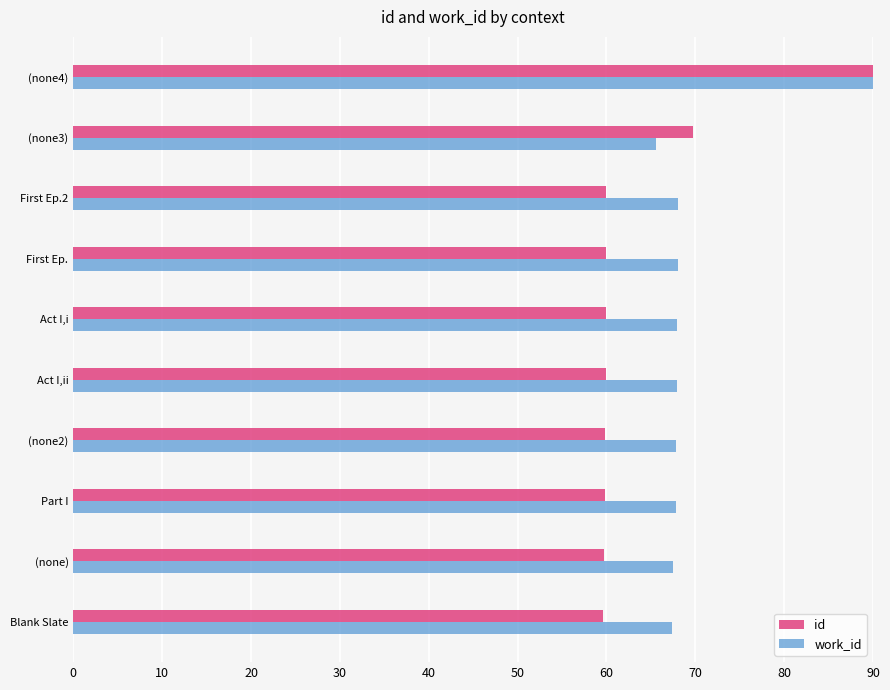

True or false: id has a value of 41.3 at (none3).

False